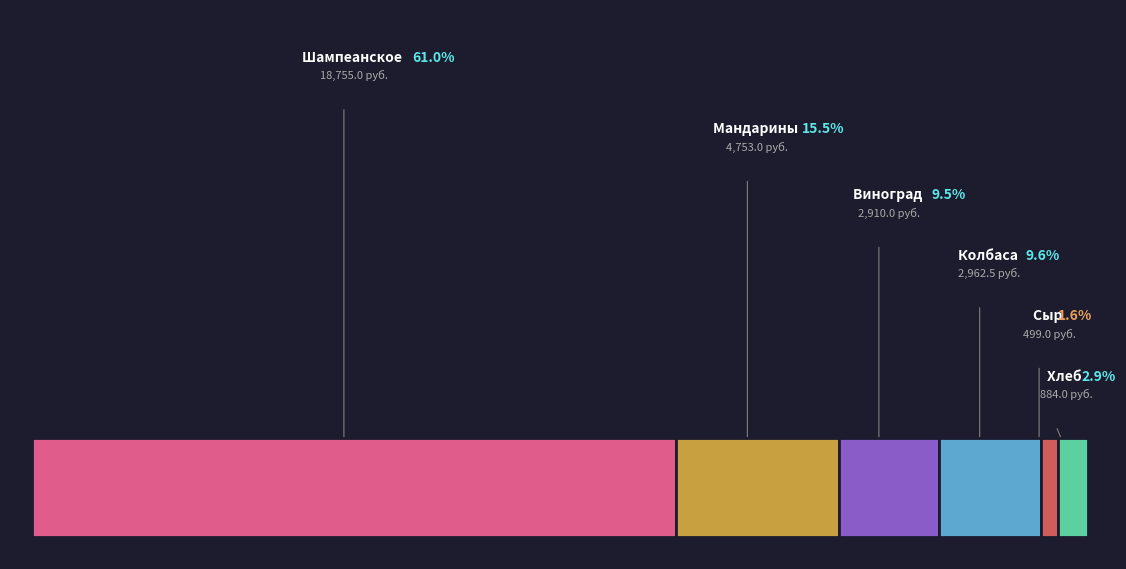

To the nearest percent, what is the average slice percentage?

17%